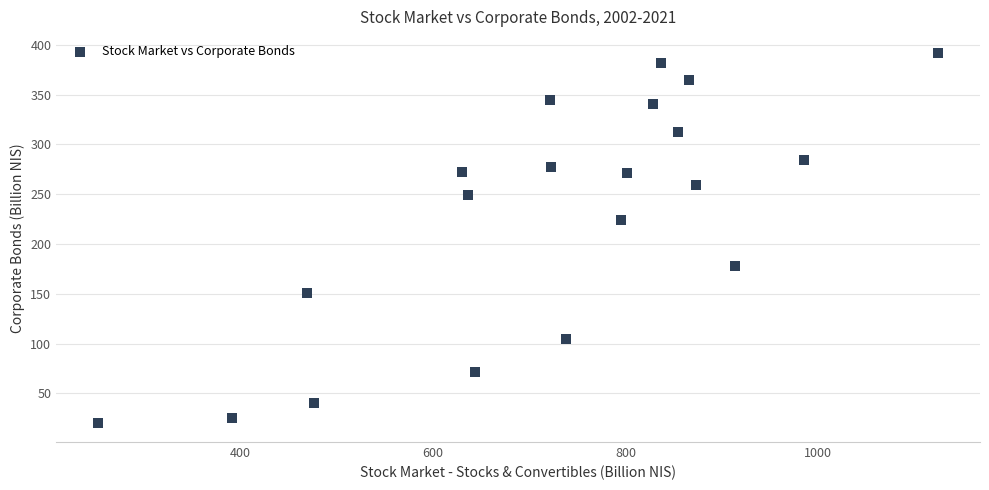

What is the range of Y values (max minus min)?

372.3